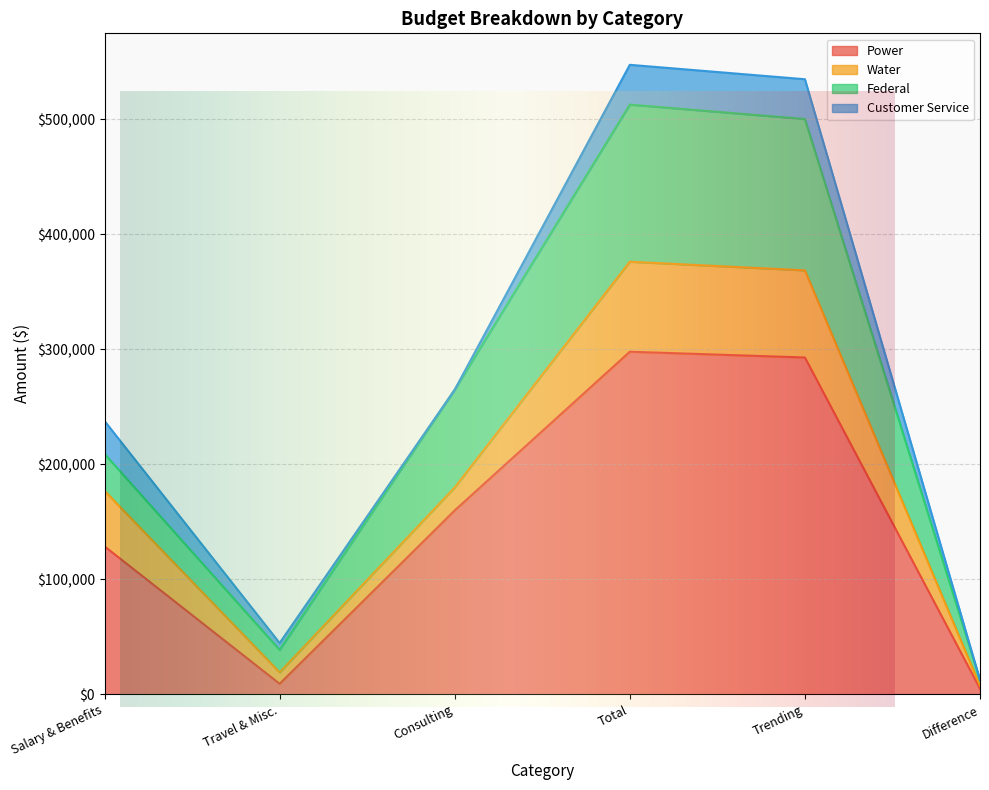

At which label is Power closest to 151498?

Consulting